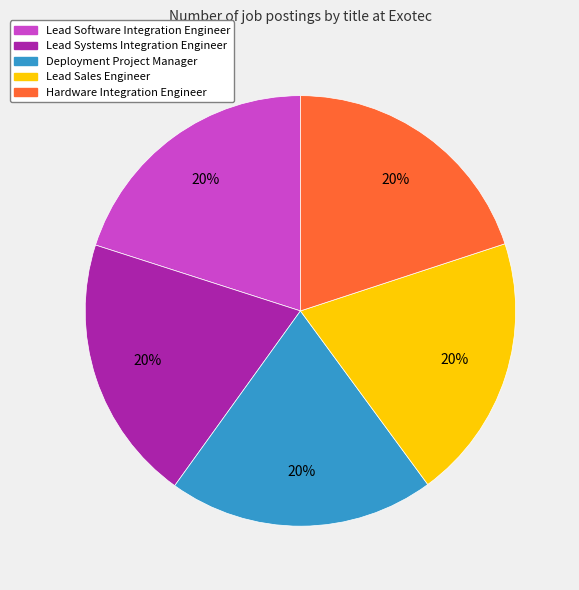

Approximately how many times larger is the value at Lead Software Integration Engineer compared to Lead Sales Engineer?

1.0